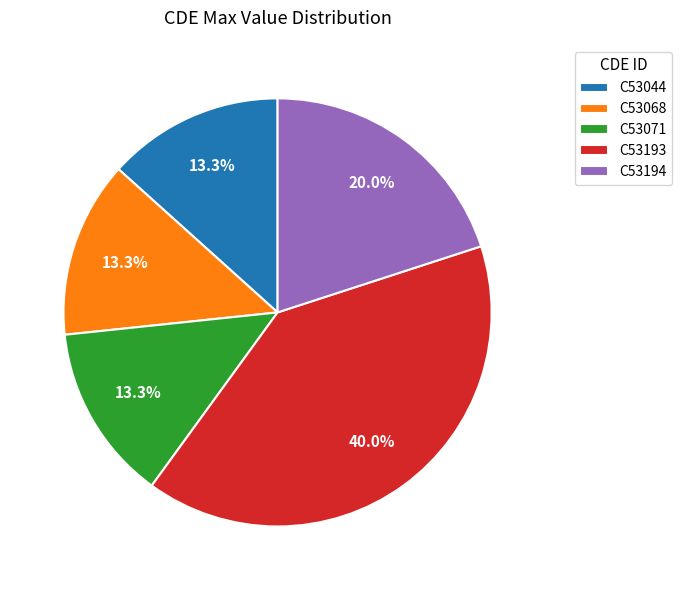

To the nearest percent, what is the combined percentage of C53044 and C53071?

27%